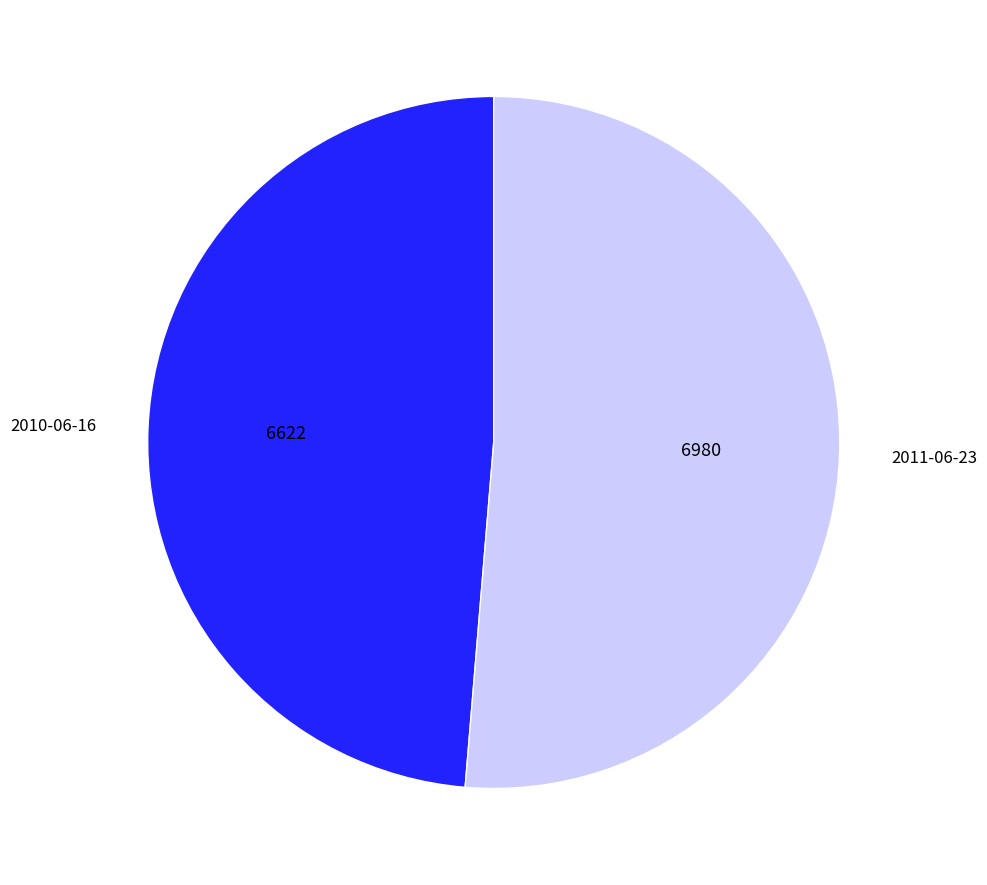

Which has a higher value, 2010-06-16 or 2011-06-23?

2011-06-23